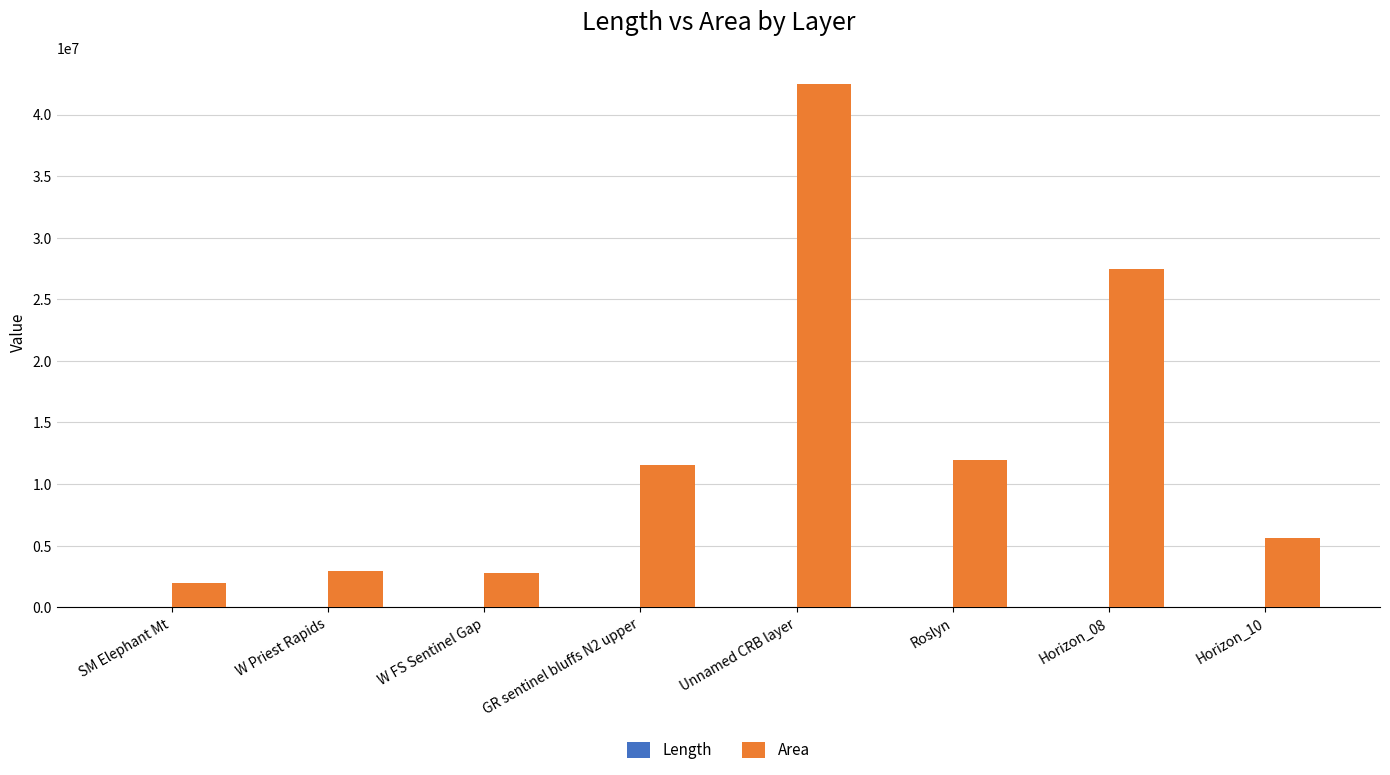

Count the number of data series in this chart.

2